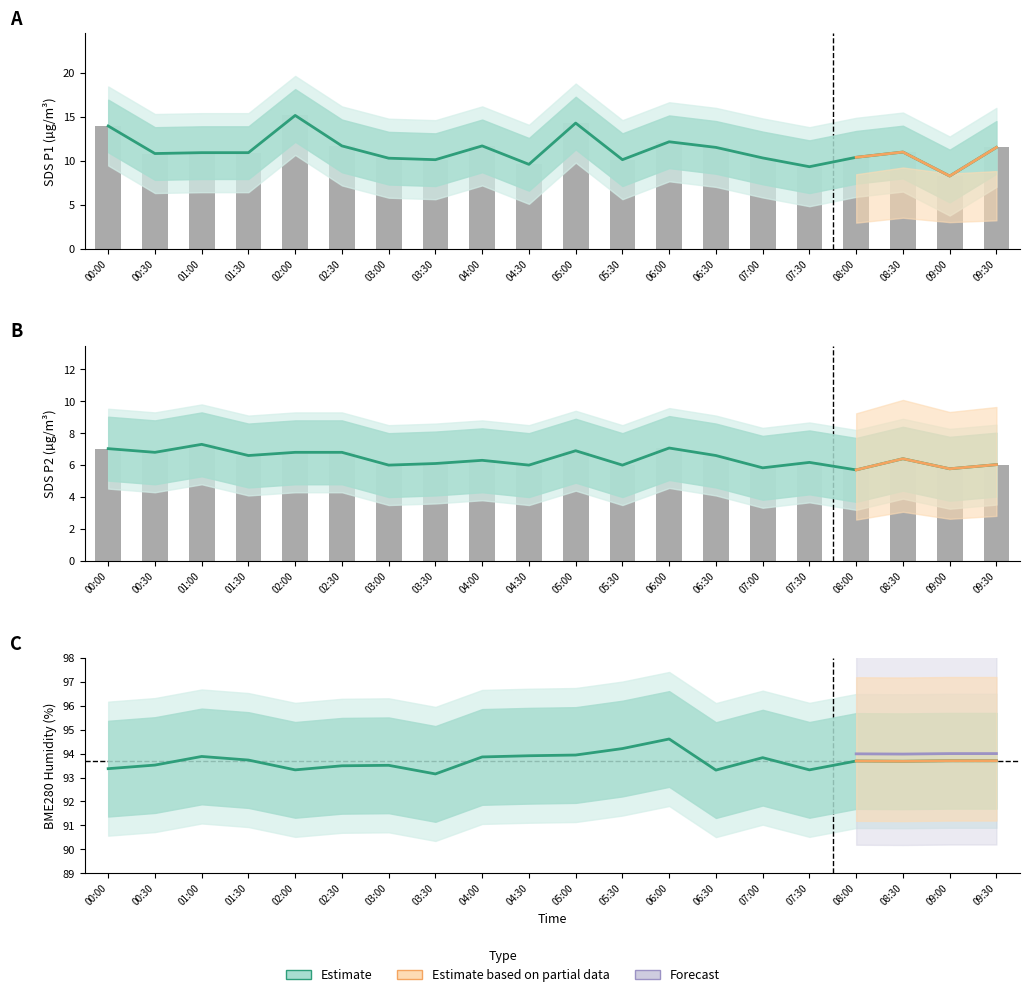

Is it true that SDS_P1 equals 4.2 at 09:30?

False